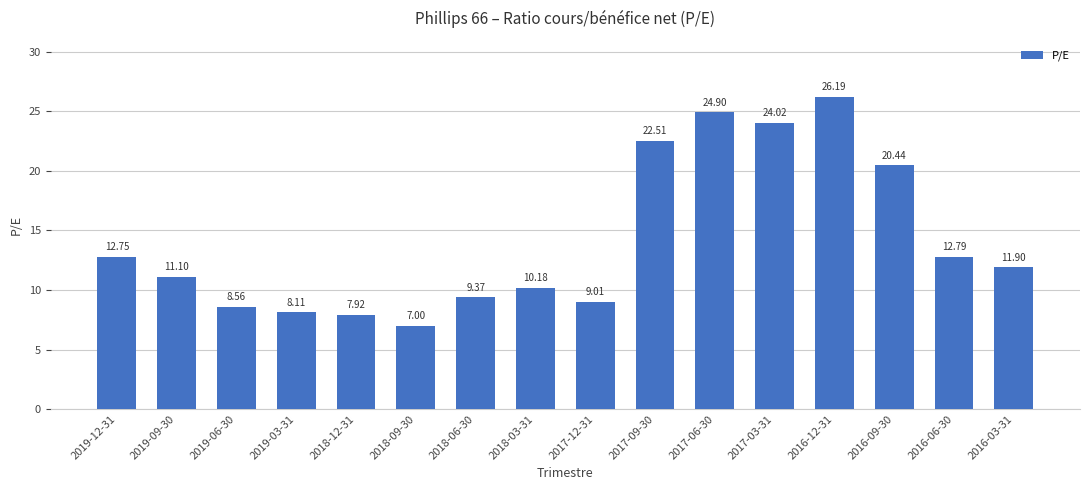

What is the smallest value displayed?

7.0